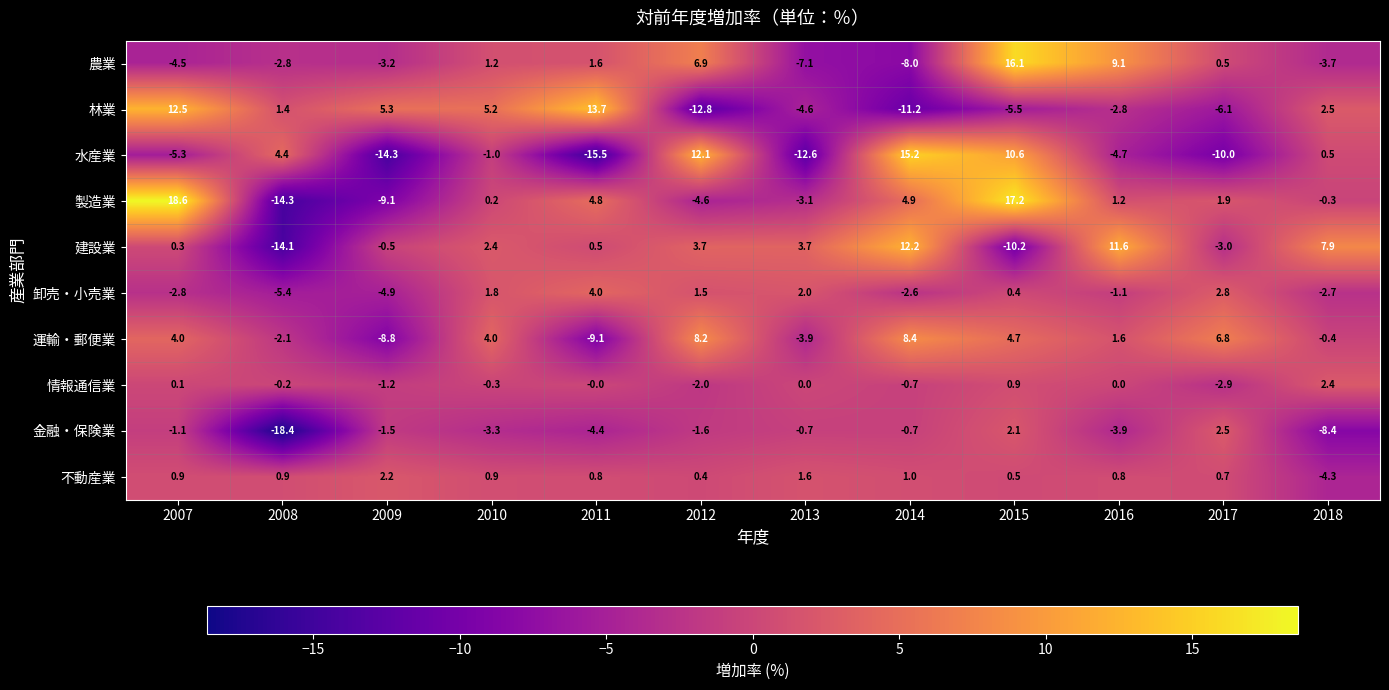

Which category has the highest value across all series?

2007